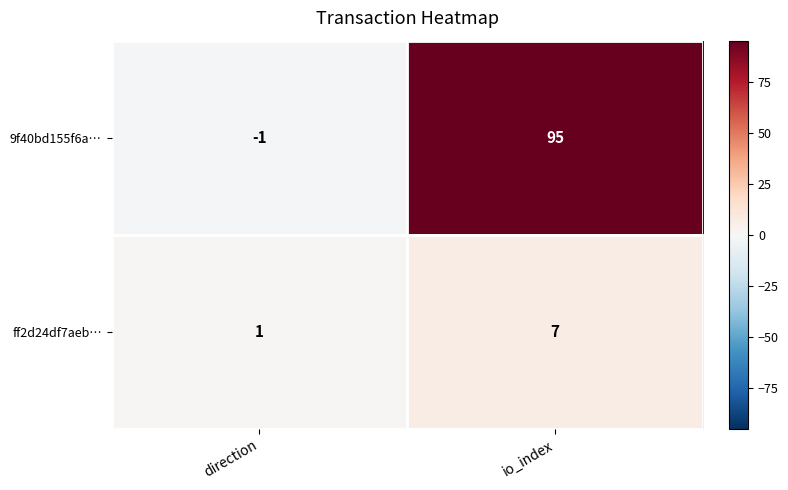

What is the average value of the 9f40bd155f6a… series?

47